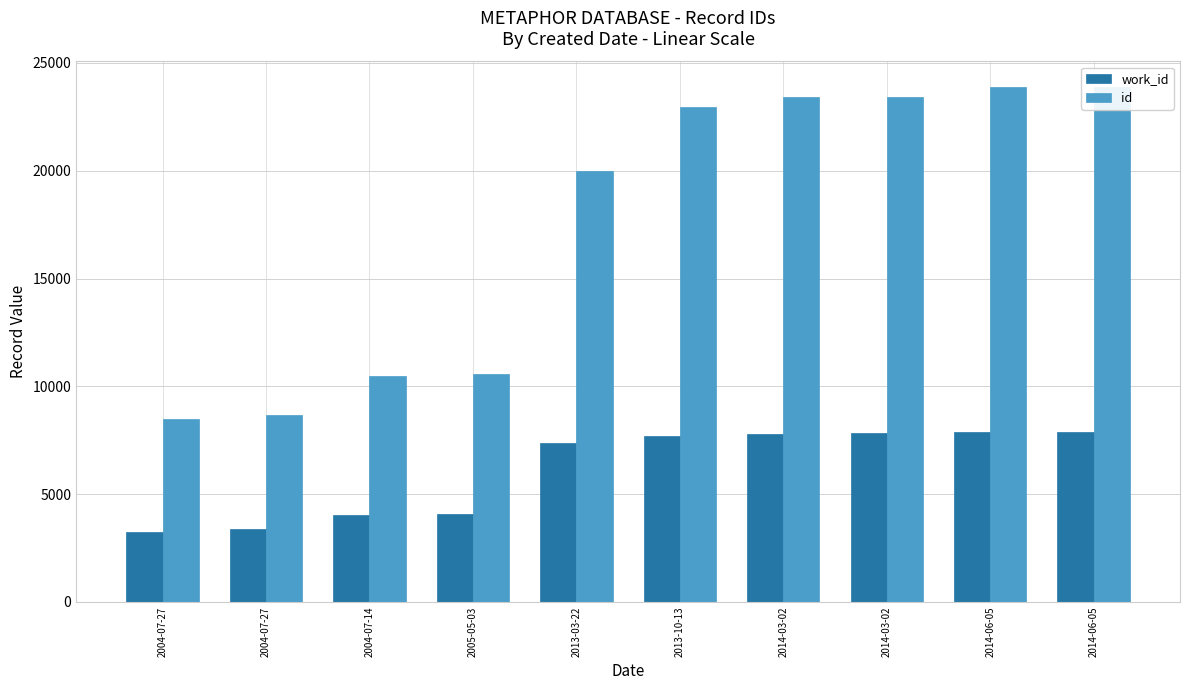

What is the minimum value shown in the chart?

3227